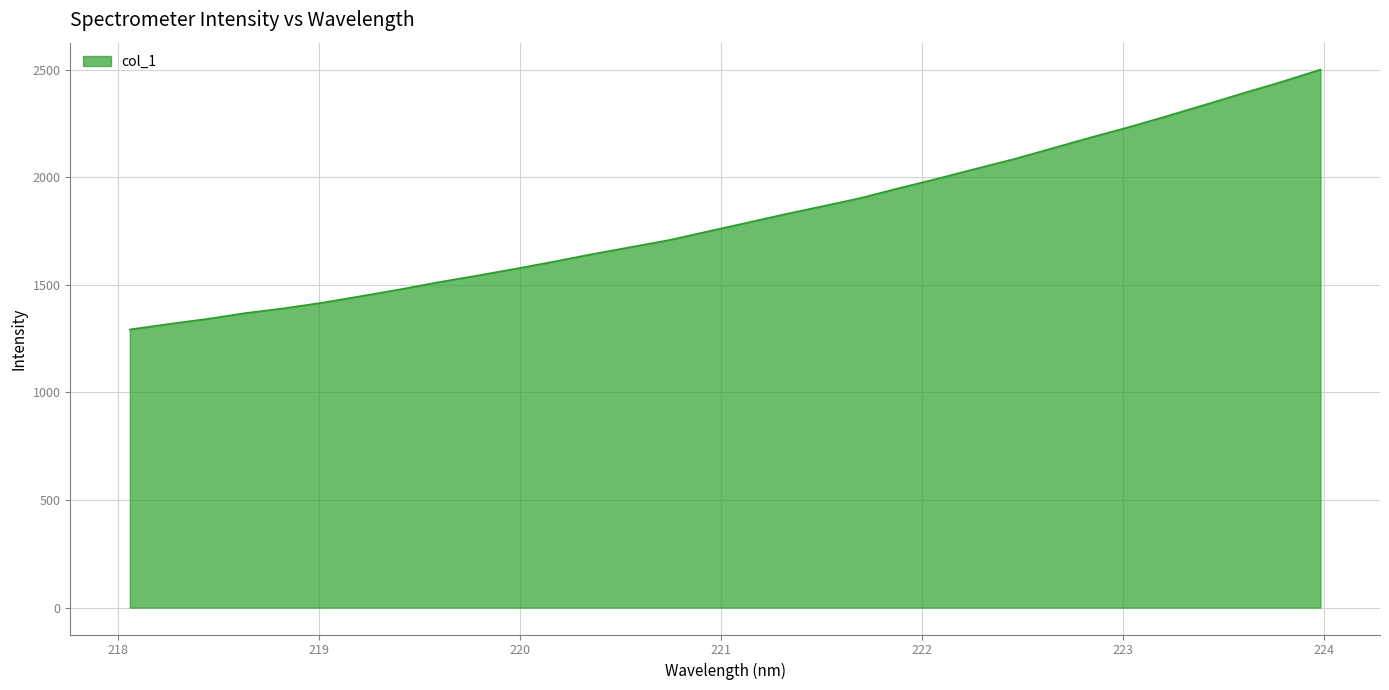

What is the maximum value shown in the chart?

2499.7